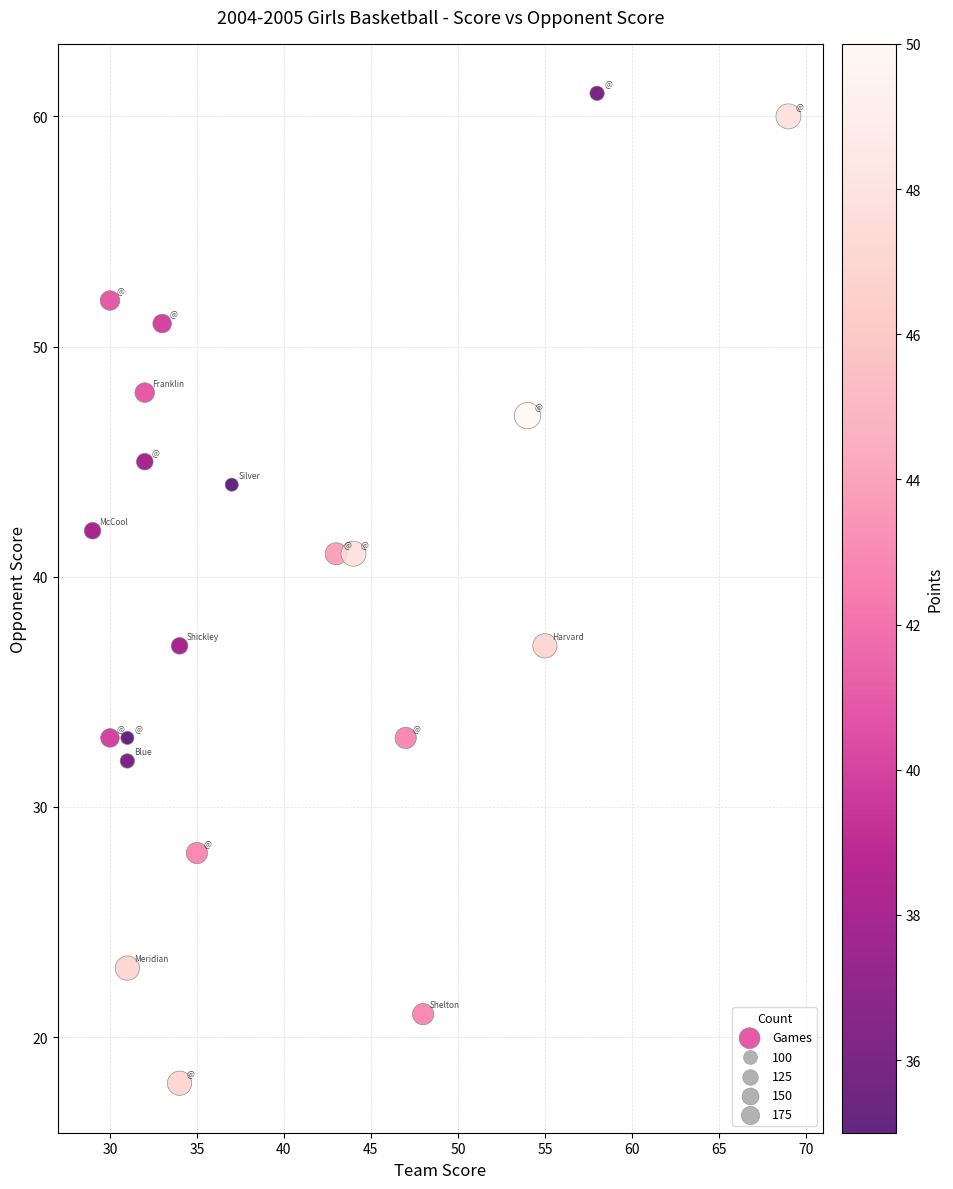

What is the range of X values (max minus min)?

40